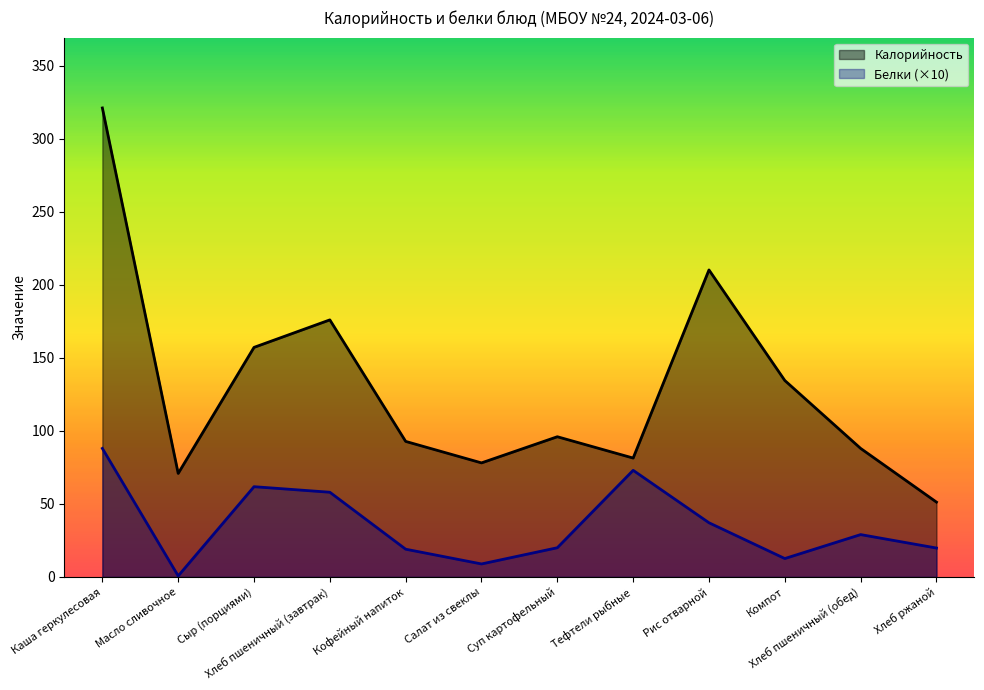

Is the value of Калорийность at Хлеб пшеничный (завтрак) greater than the value of Белки at Кофейный напиток?

Yes